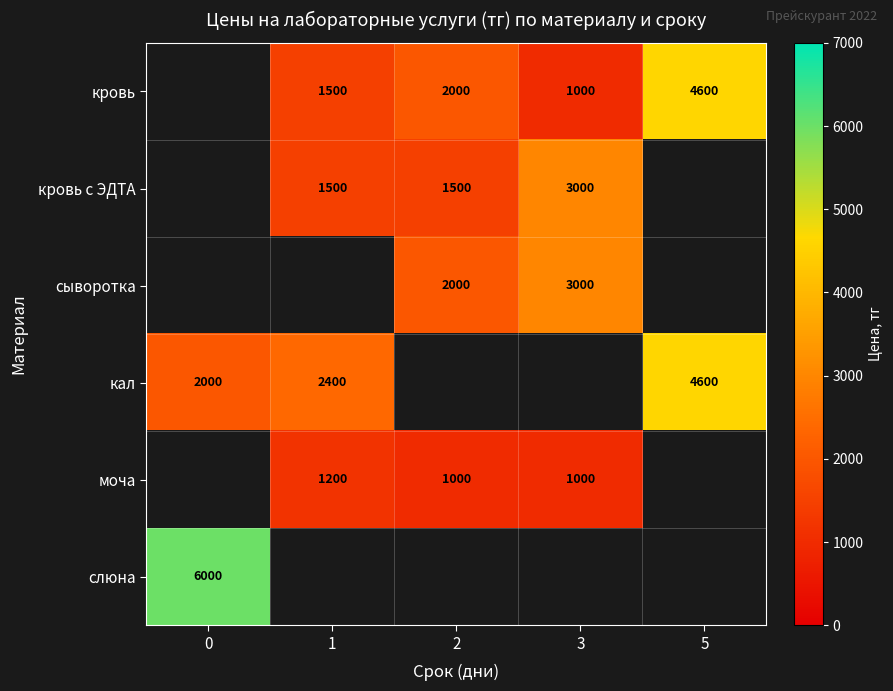

How many data points does each series have?

5